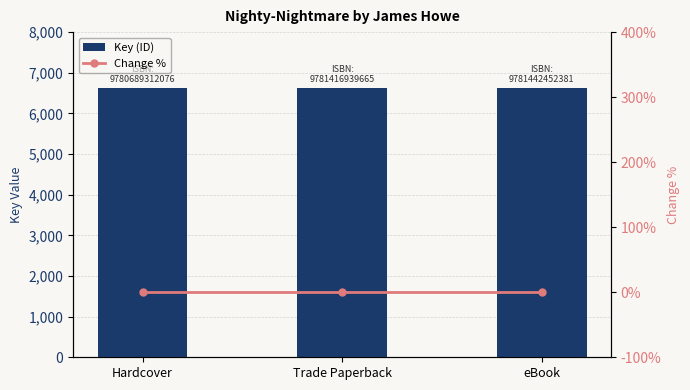

Reading left to right, transcribe all the data shown in this chart.

Key (ID): 6633	6633	6633
Change %: 0	0	0